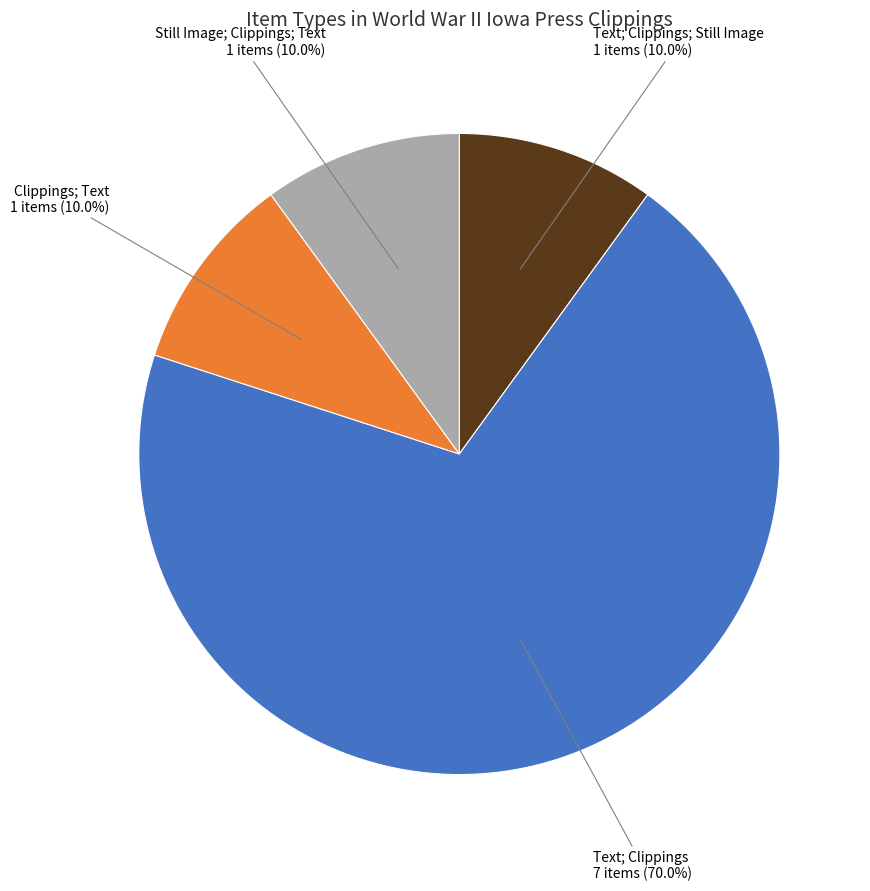

How many segments does this pie chart have?

4